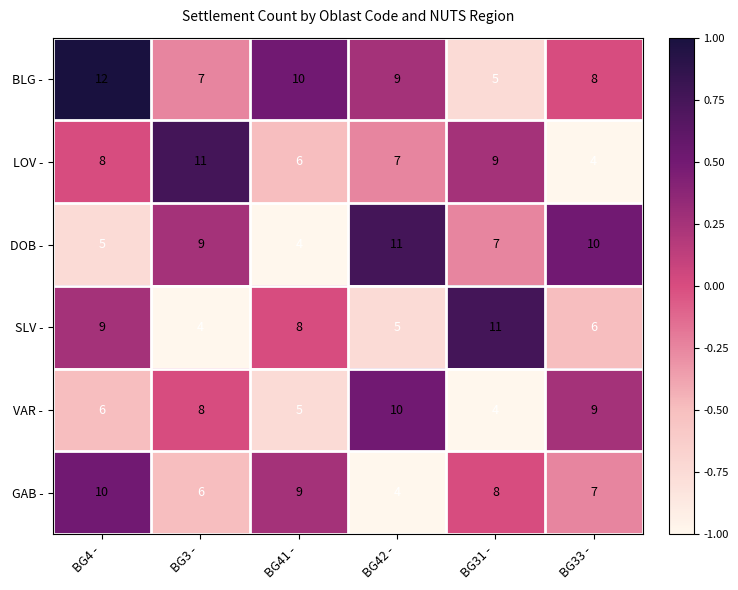

Which category has the highest value in the VAR - series?

BG42 -